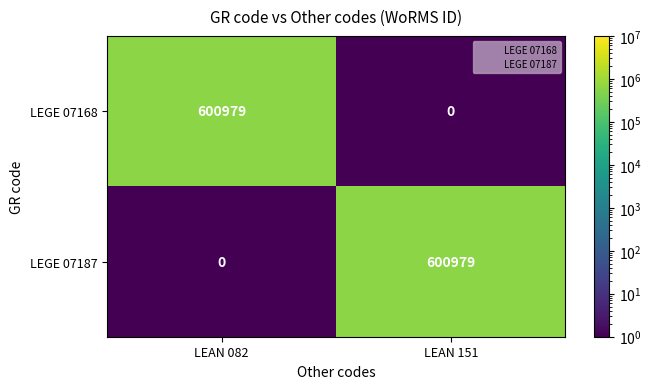

What is the spread (max minus min) of values at LEAN 151?

600979